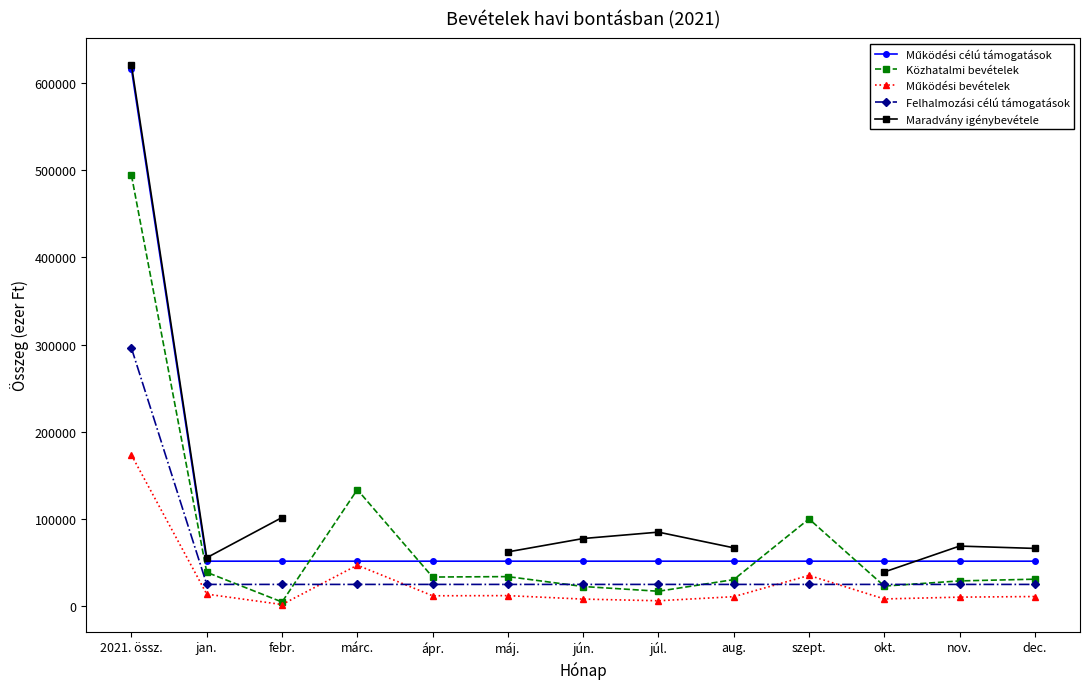

What is the maximum value shown in the chart?

620930.0